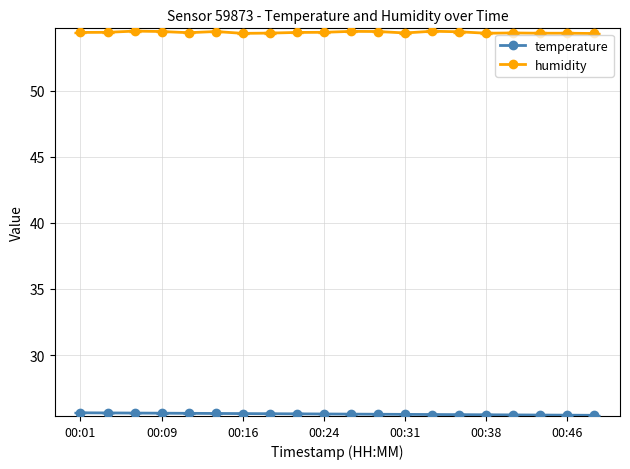

What is the difference between the maximum and minimum values in the humidity series?

0.2